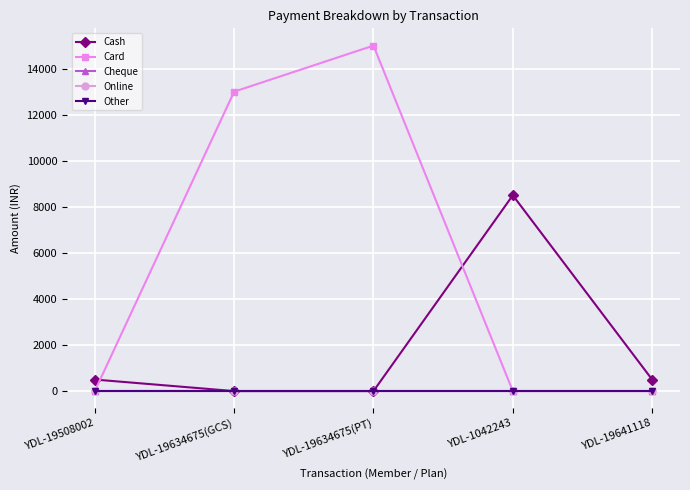

At how many categories does at least one series exceed 9835?

2